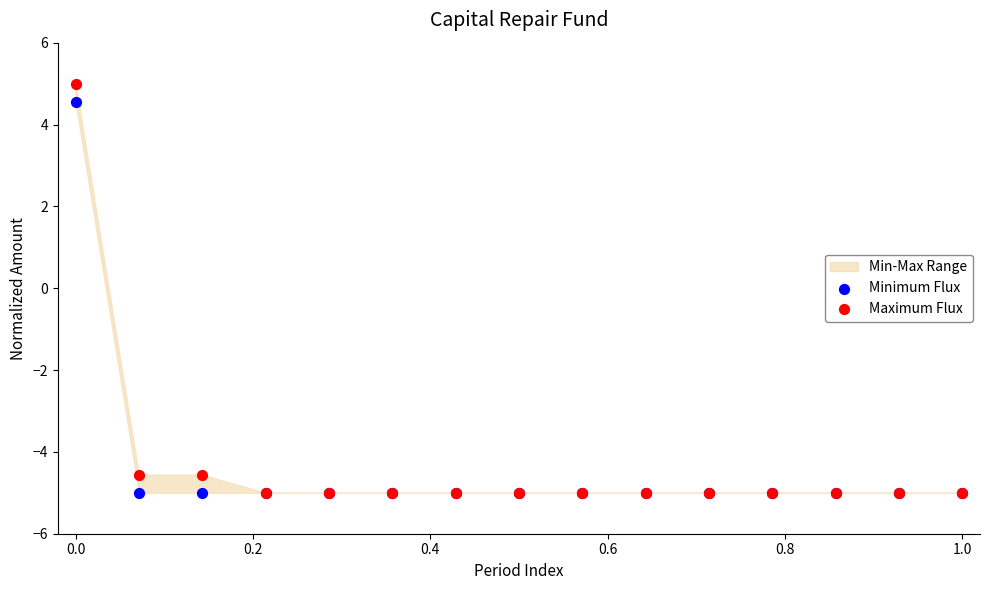

Which series has the largest Y range (max minus min)?

Maximum Flux